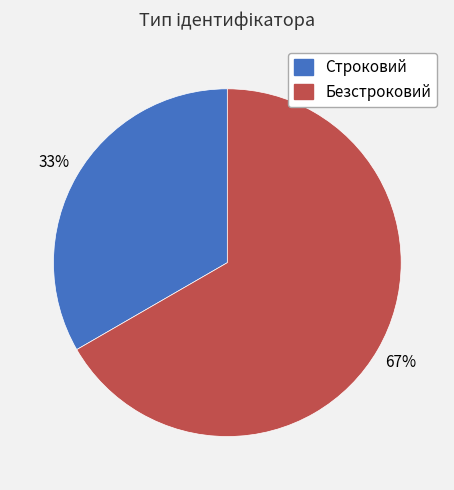

Between Безстроковий and Строковий, which is larger?

Безстроковий